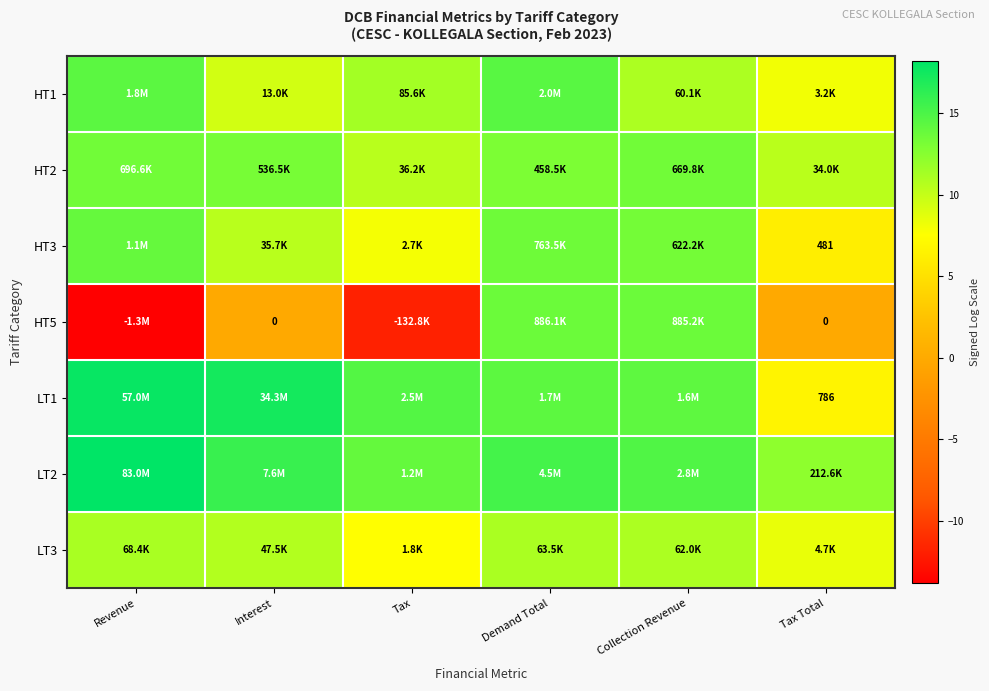

At which label is HT2 closest to 11?

Tax